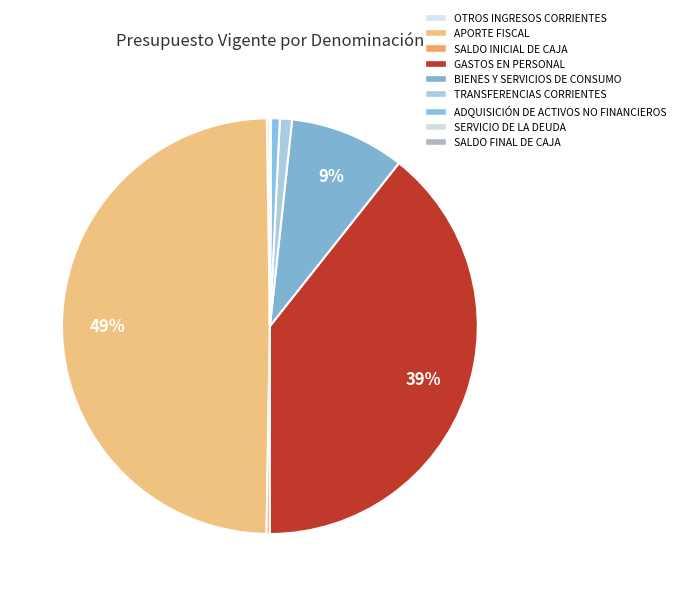

Count the number of slices in the pie.

9